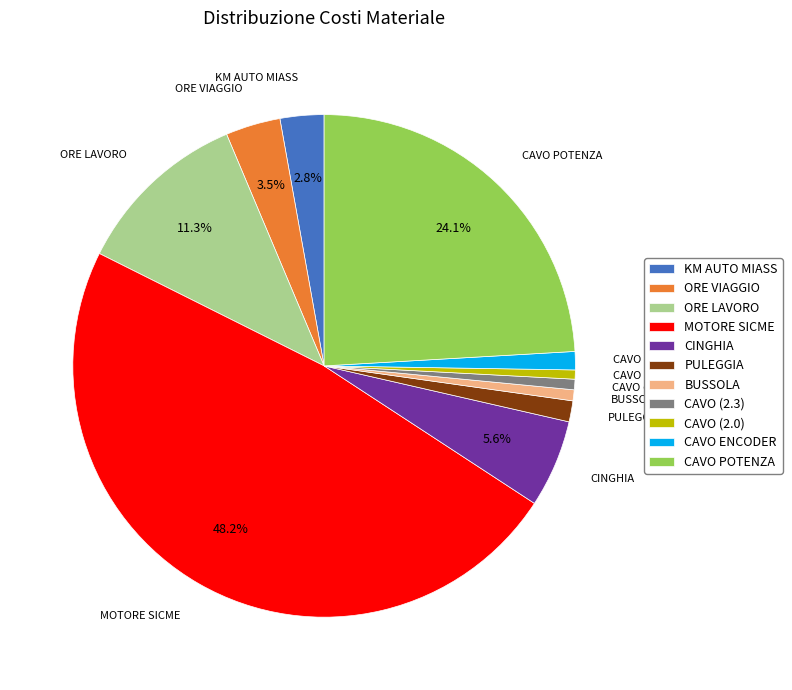

Which slice is the largest?

MOTORE SICME